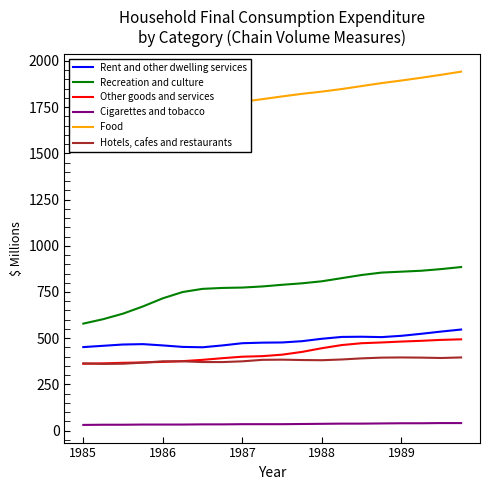

At how many categories does at least one series exceed 737?

20